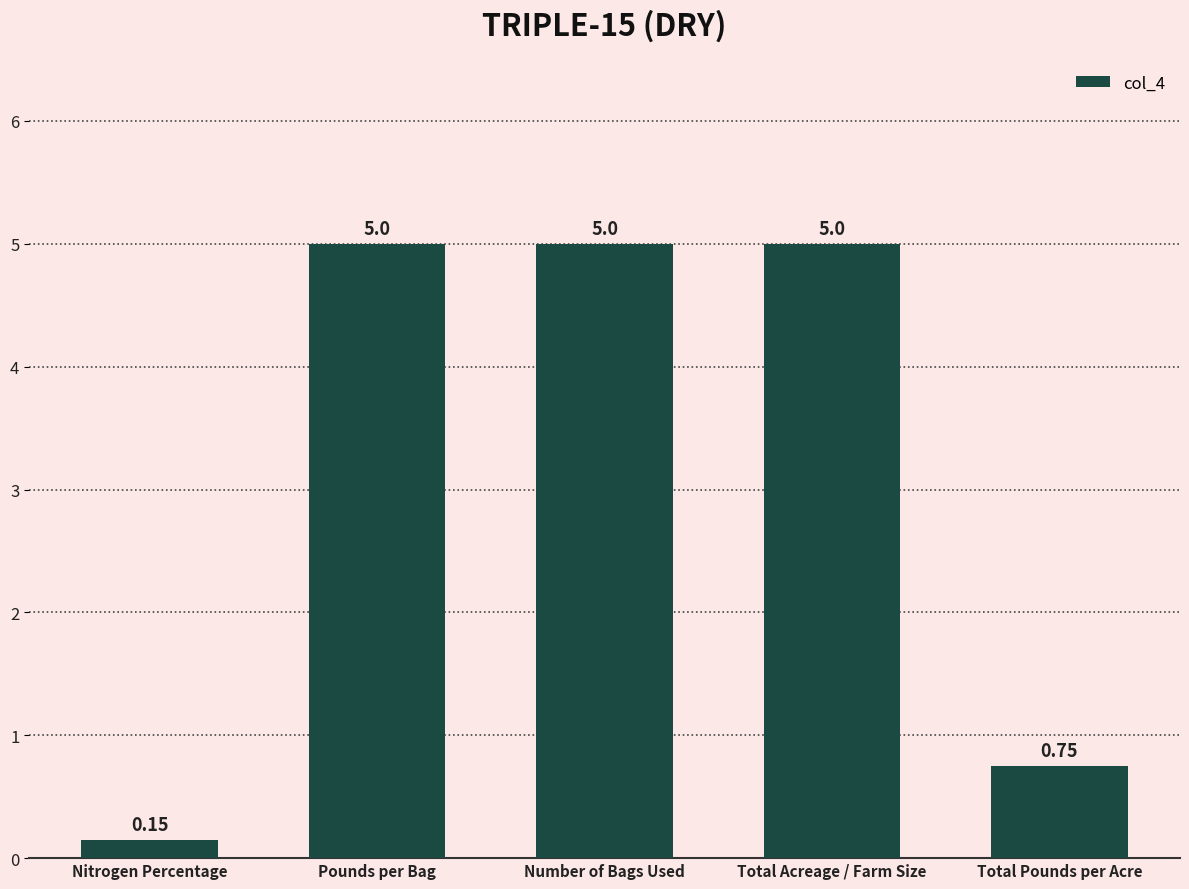

Approximately how many times larger is the value at Number of Bags Used compared to Total Acreage / Farm Size?

1.0